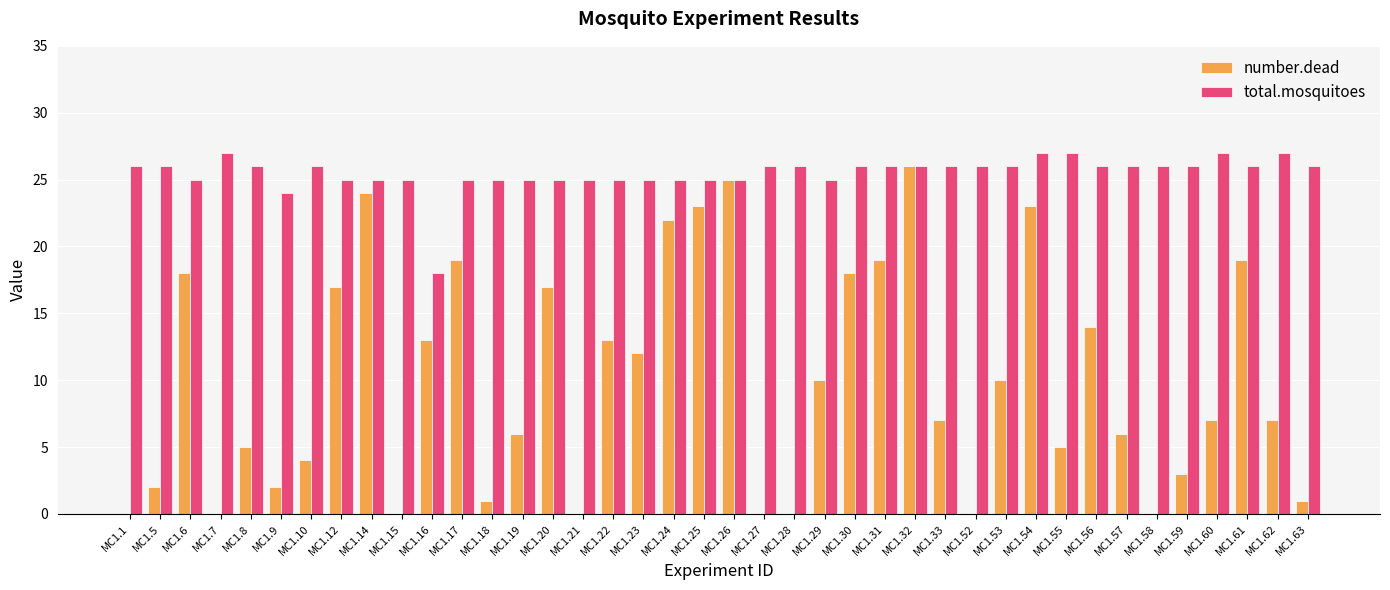

What is the maximum value for number.dead?

26